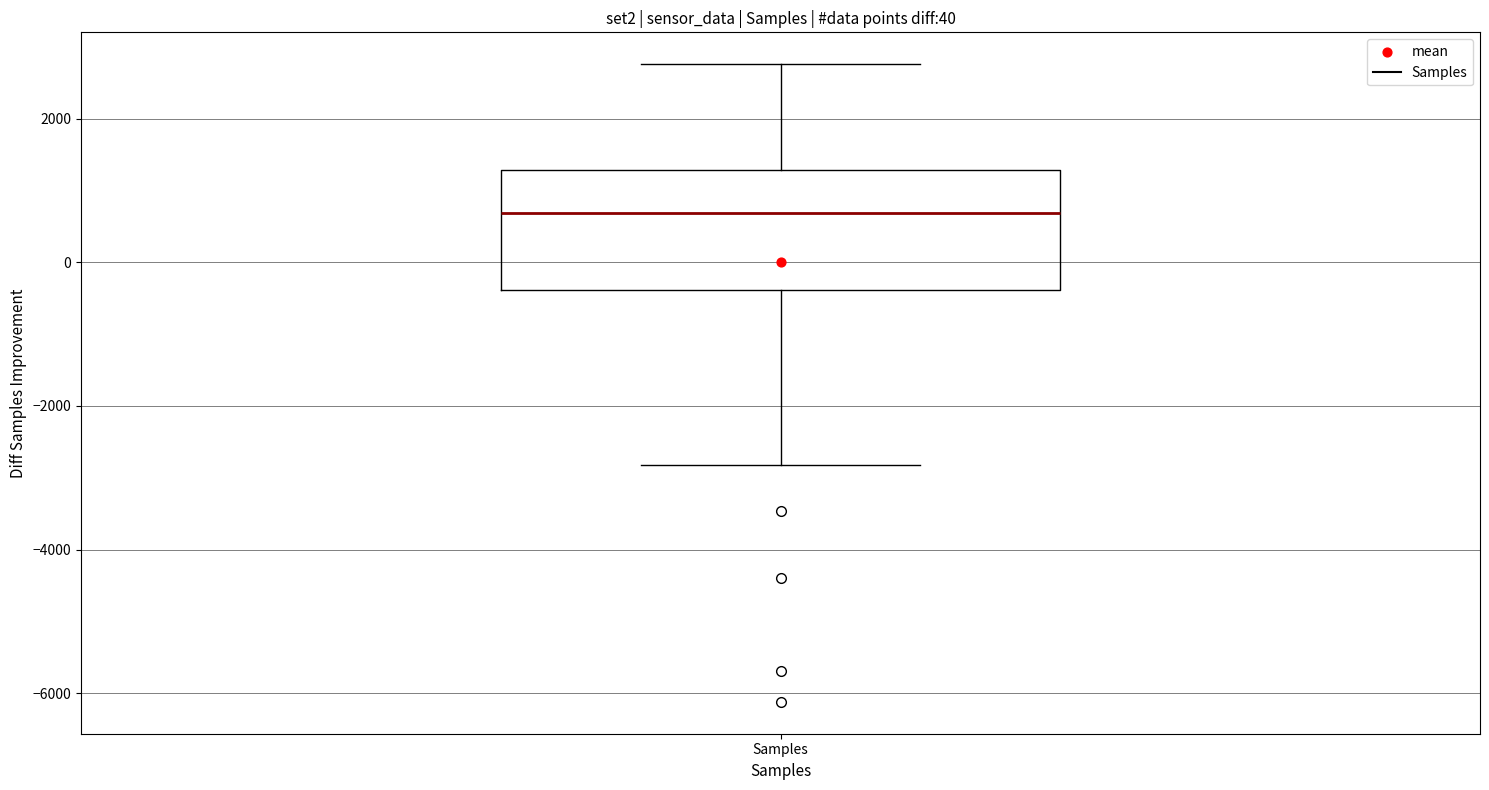

Transcribe this box plot: give where the median line is, the range the box spans, and where the two whiskers end, as read against the y-axis. The values are not printed on the chart, so give them approximately, as read against the axis.

median 600, box -400 to 1200, whiskers -2800 to 2800